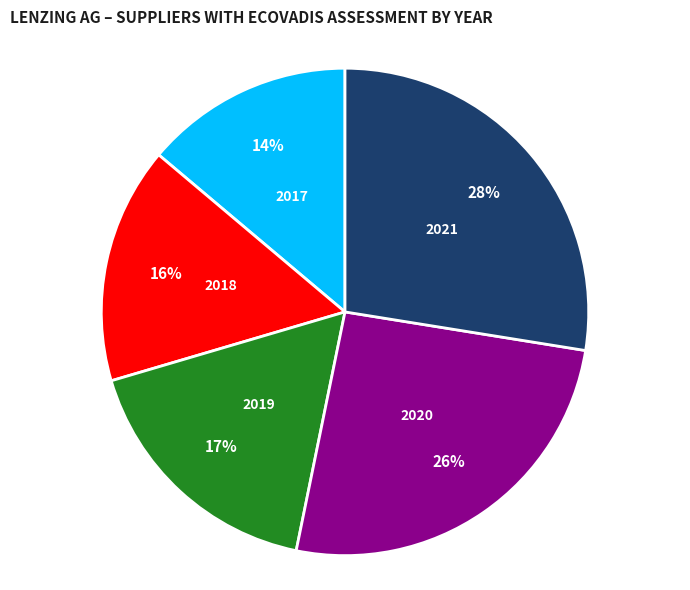

Approximately how many times larger is the value at 2021 compared to 2017?

2.0